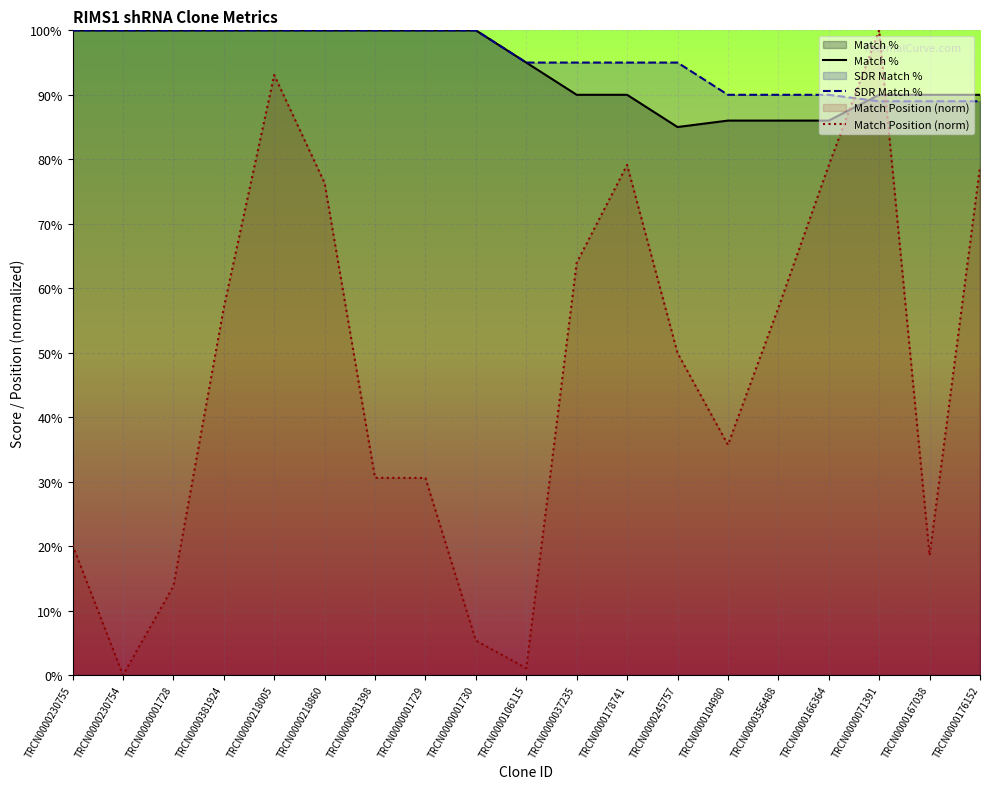

What is the label of the 10th point from the right?

TRCN0000106115